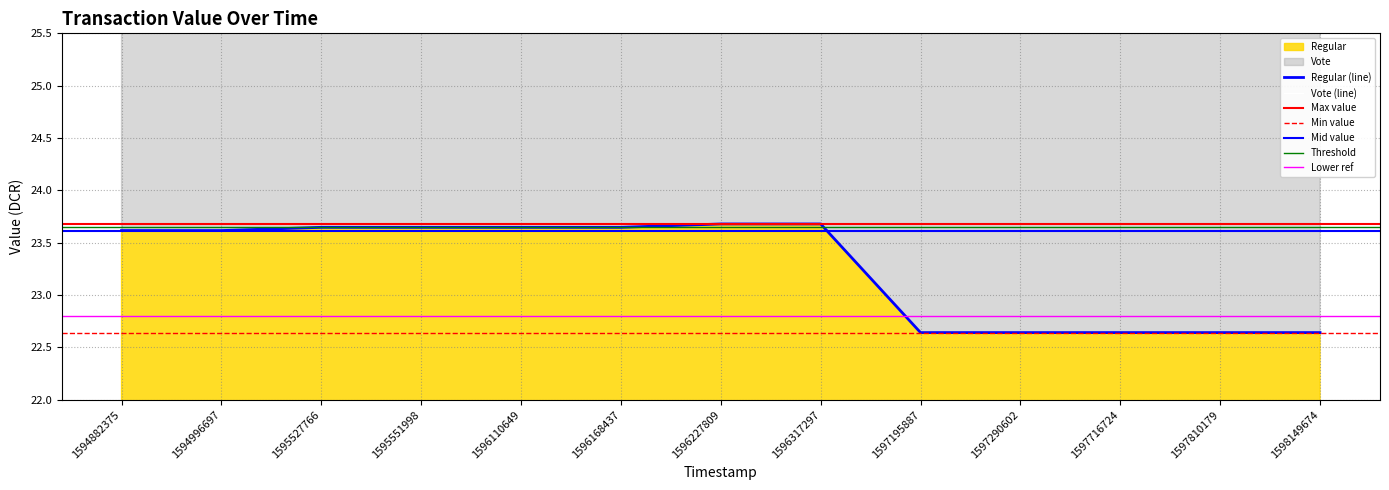

What is the difference between the Vote values at 1596110649 and 1597716724?

2.0